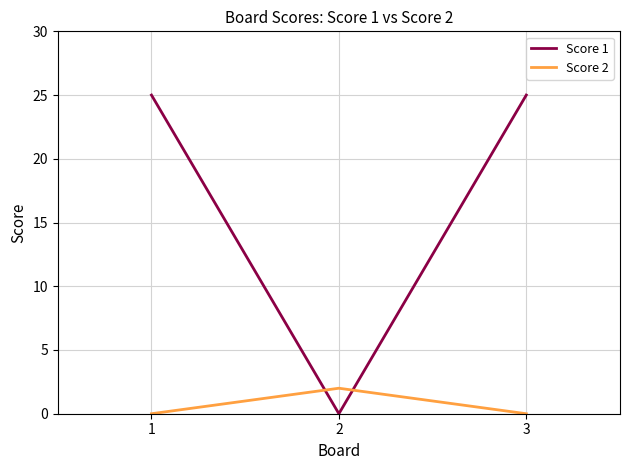

How many Score 2 values are between 0 and 2?

3